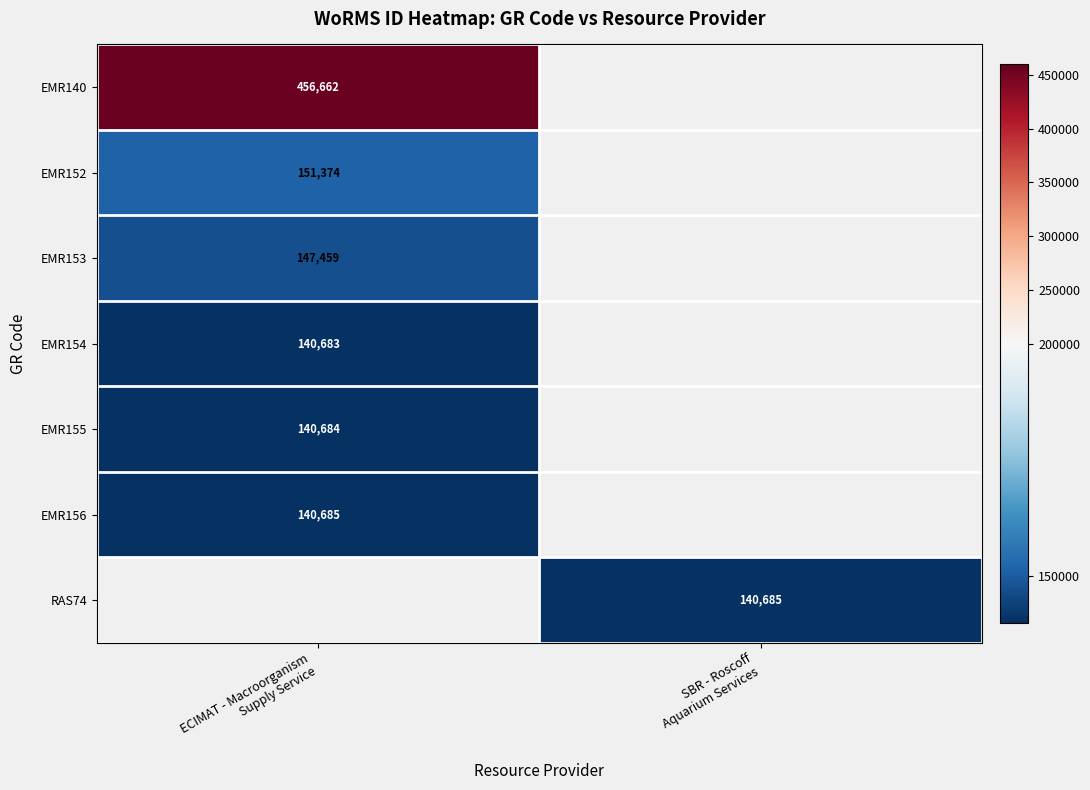

How many data points does each series have?

2